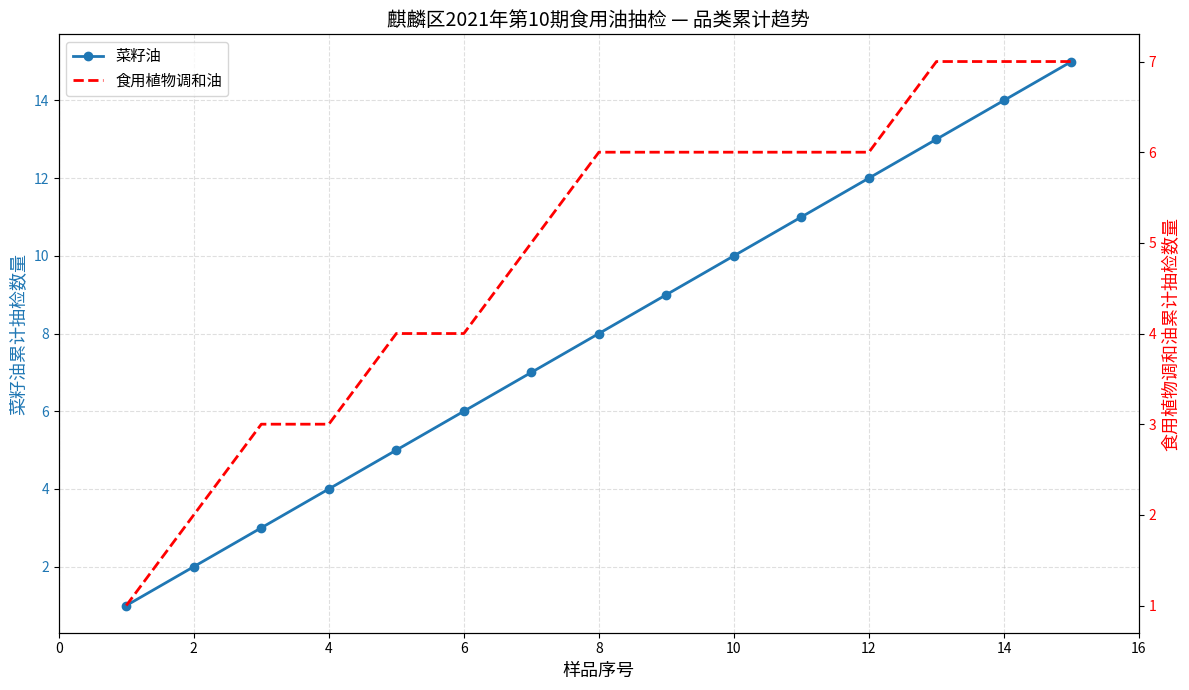

True or false: 菜籽油 has more than 1 points higher than both neighbors.

False